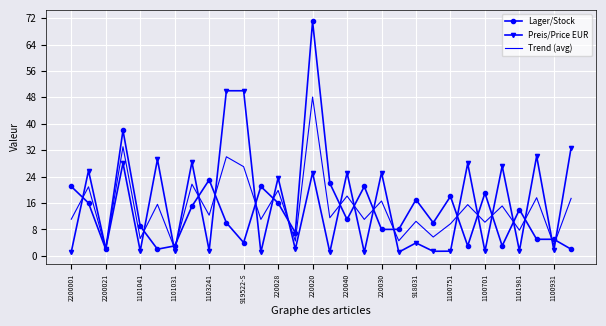

How many distinct data groups are displayed?

3